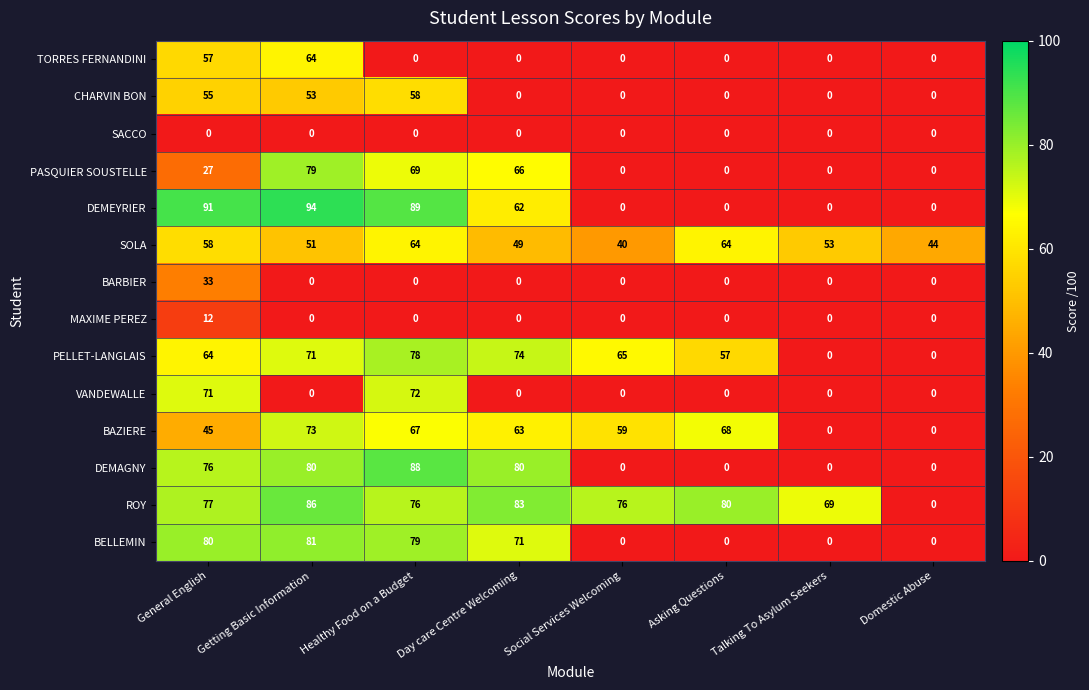

How many values in PASQUIER SOUSTELLE are above zero?

4